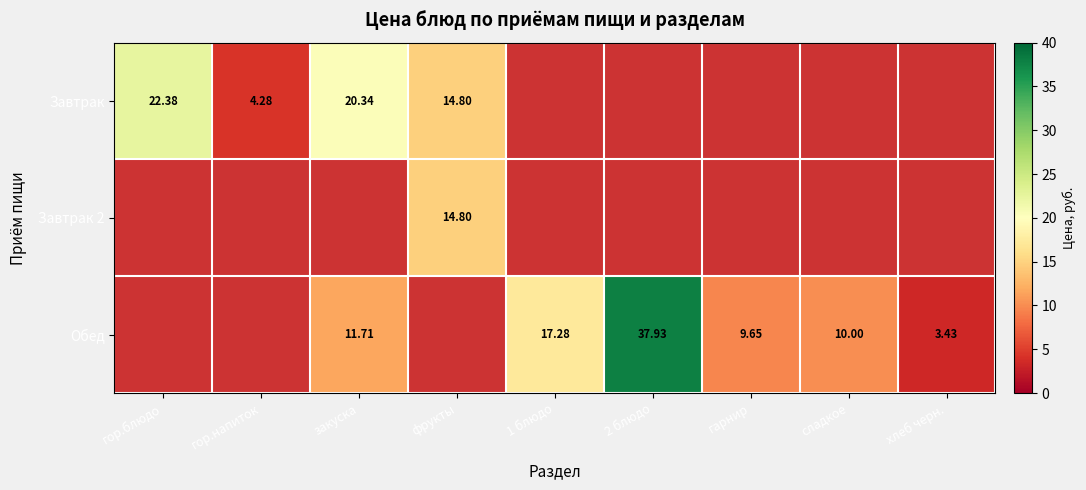

True or false: Завтрак 2 has a value of 6.6 at фрукты.

False